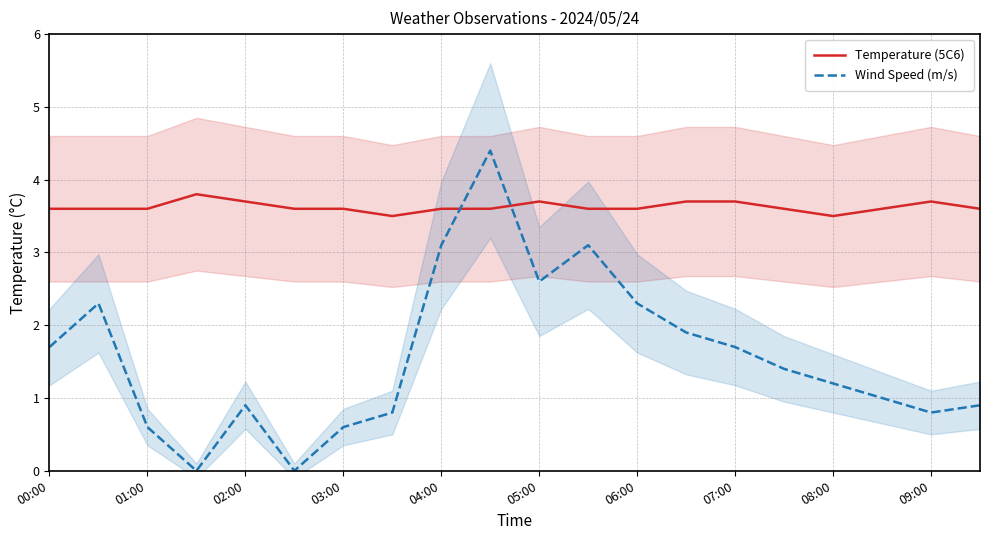

What is the lowest value of the Temperature (5C6) series?

3.5